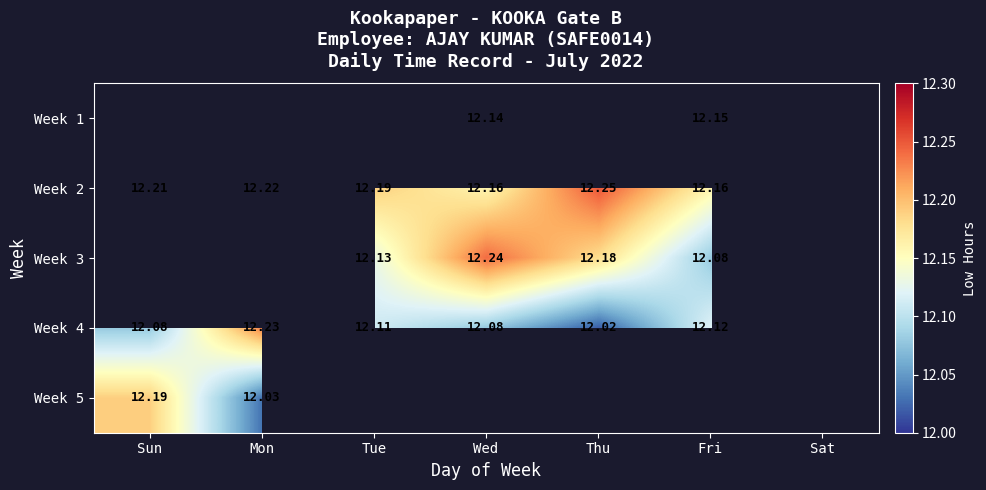

Between Sat and Fri, which is larger?

Fri